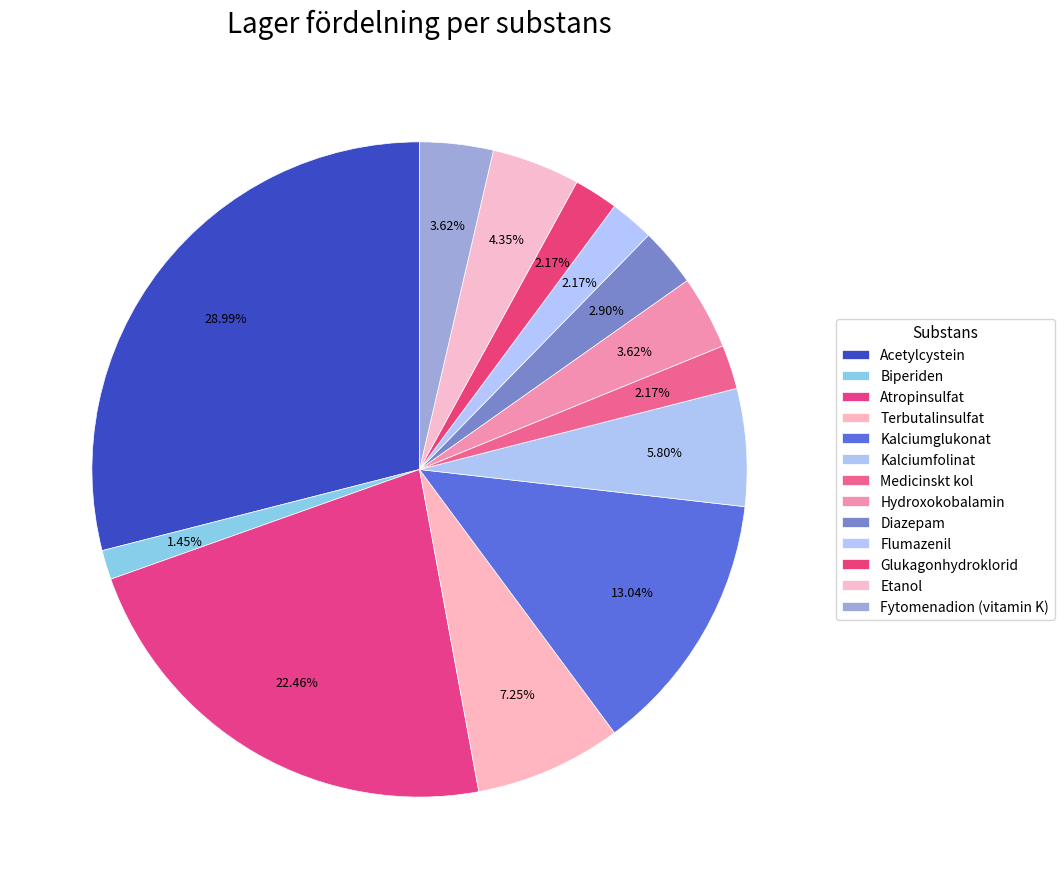

How much of the chart is everything except Fytomenadion (vitamin K)?

96.4%